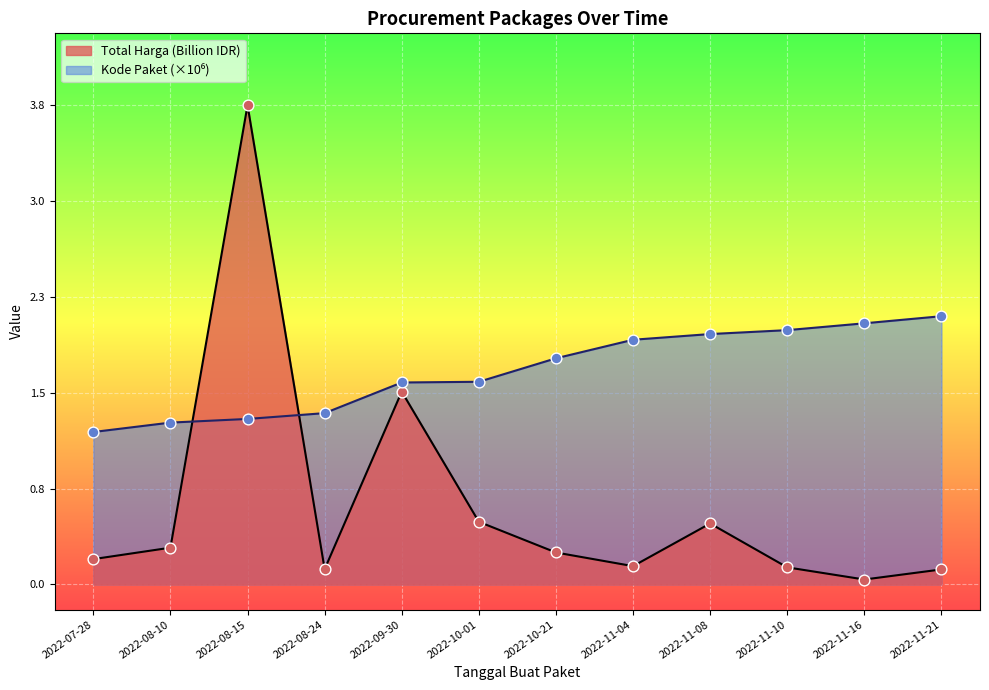

At which category is the sum across all series the highest?

2022-08-15